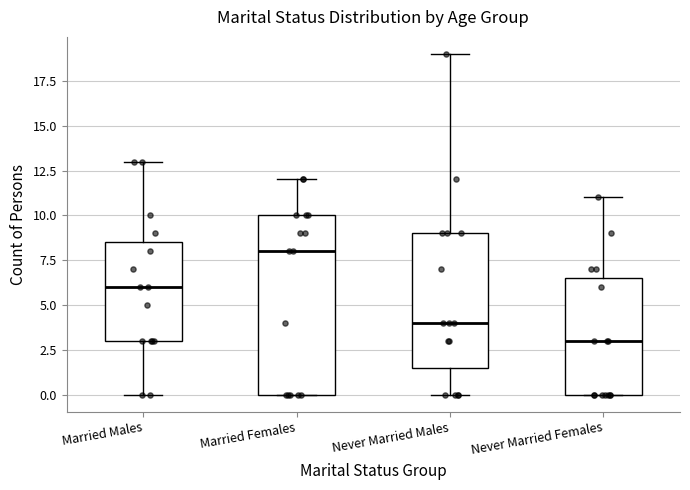

Comparing the boxes themselves (not the whiskers), which one is the tallest?

Married Females